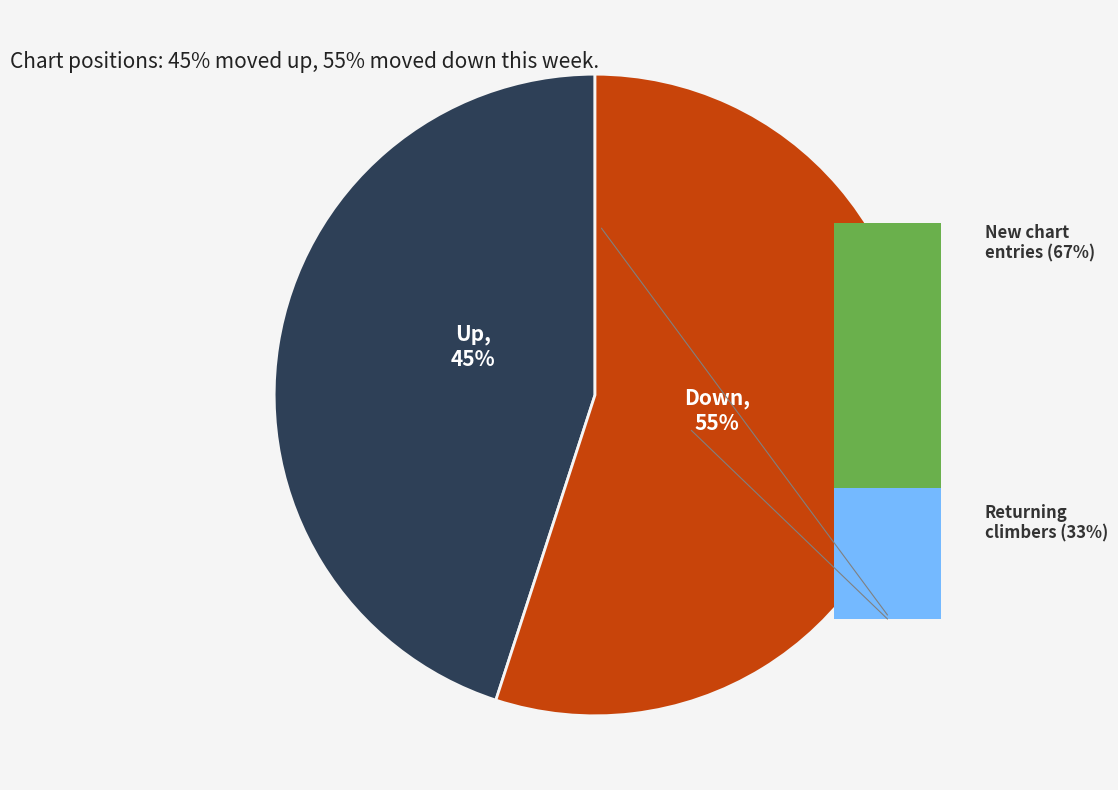

Is the sum of up and down greater than half?

Yes